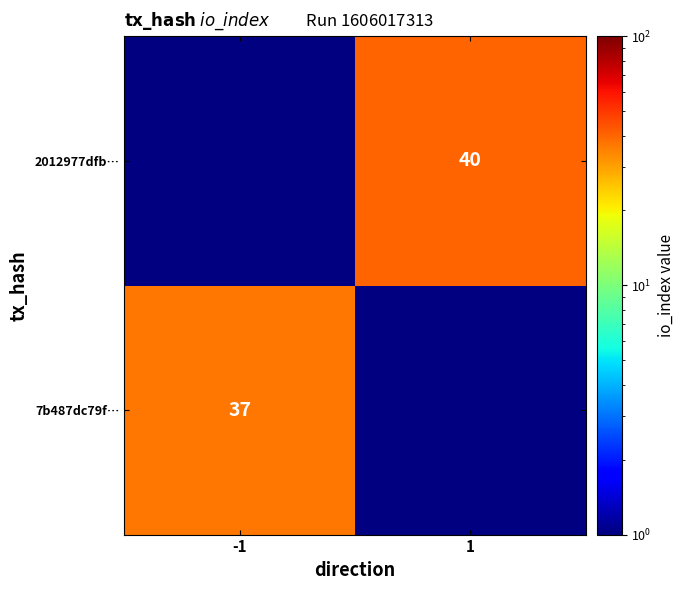

Is the value of 2012977dfb… at 1 greater than the value of 7b487dc79f… at -1?

Yes